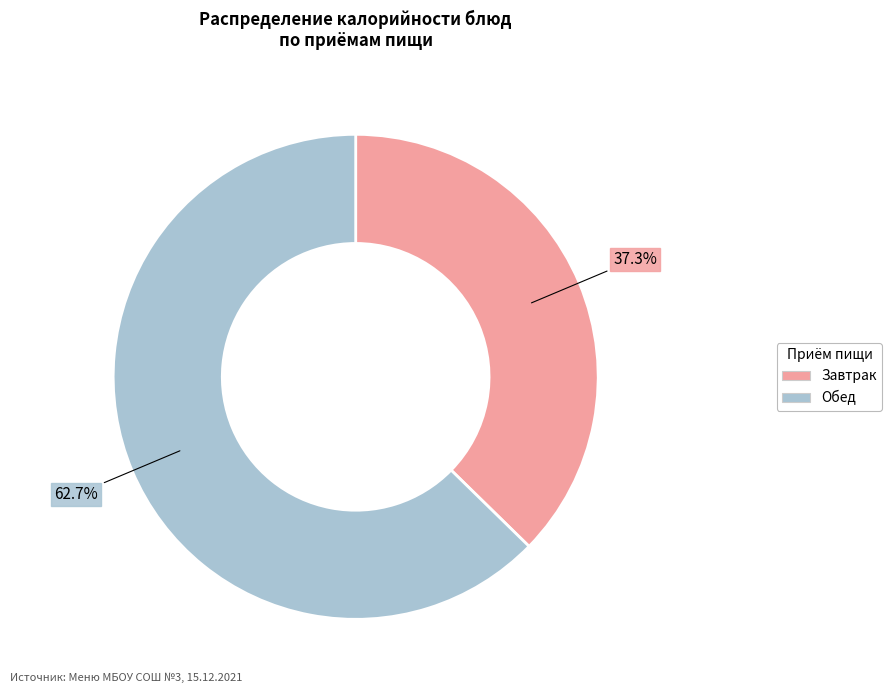

Which category has the biggest portion of the pie?

Обед